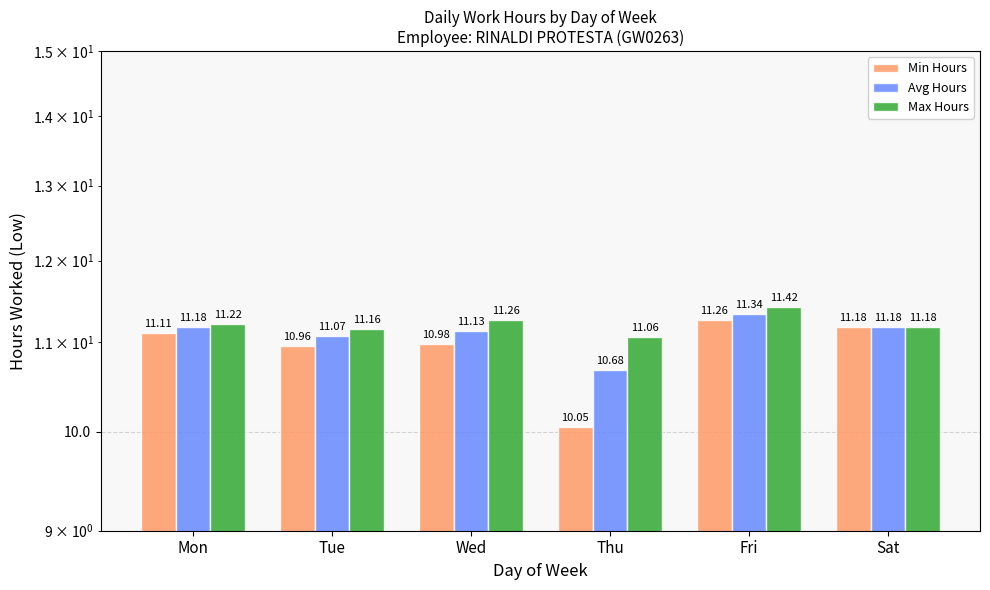

Rank the series by their maximum value, from highest to lowest.

Max Hours, Avg Hours, Min Hours